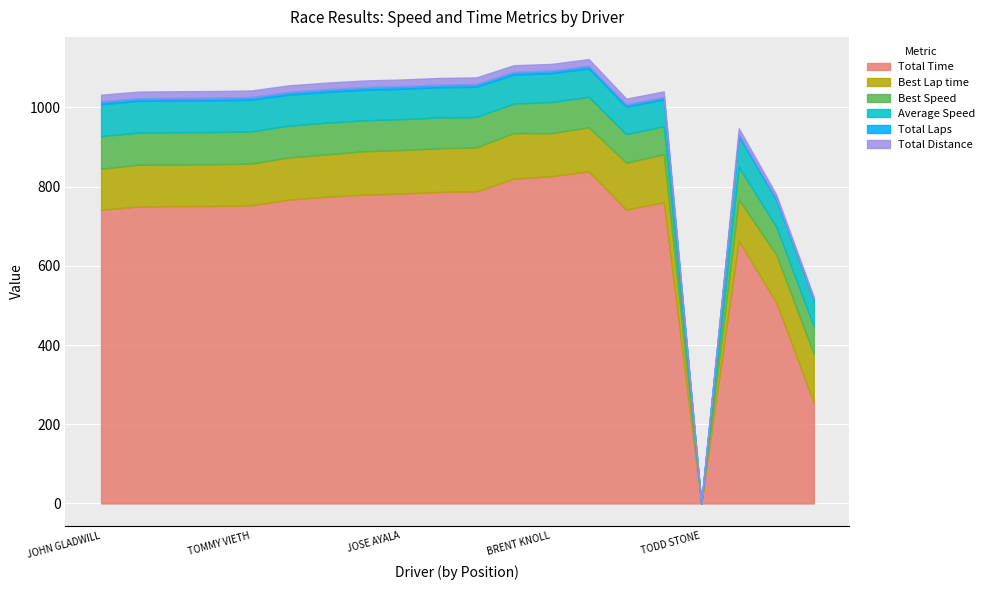

What is the total value across all series at JOSEPH REID?

1022.4